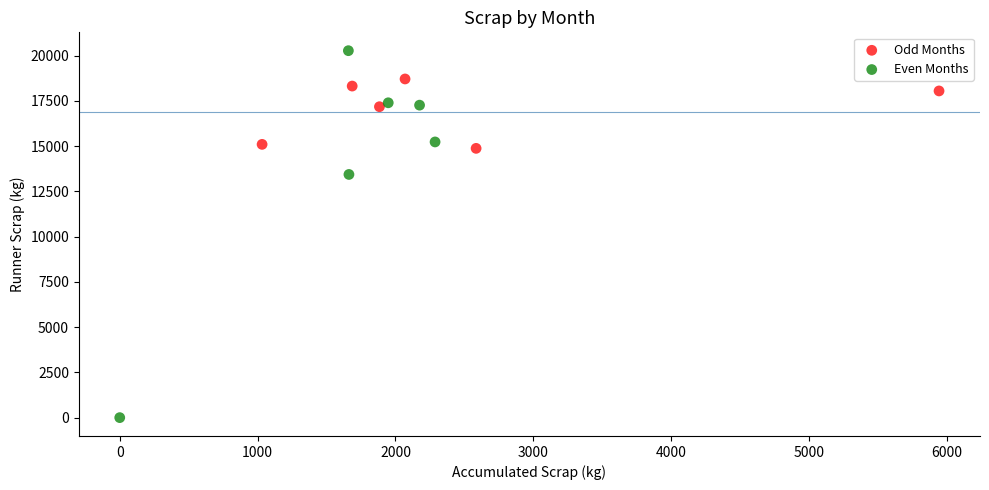

Which series contains the lowest Y value?

Even Months